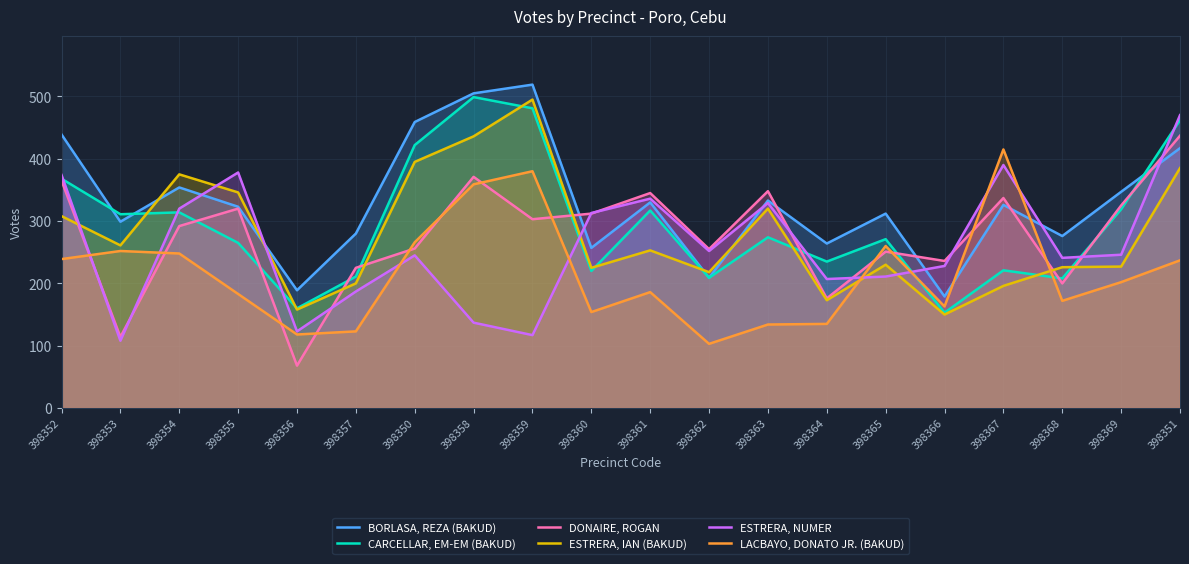

What value does the LACBAYO, DONATO JR. (BAKUD) series have at 398353, to the nearest 10?

250